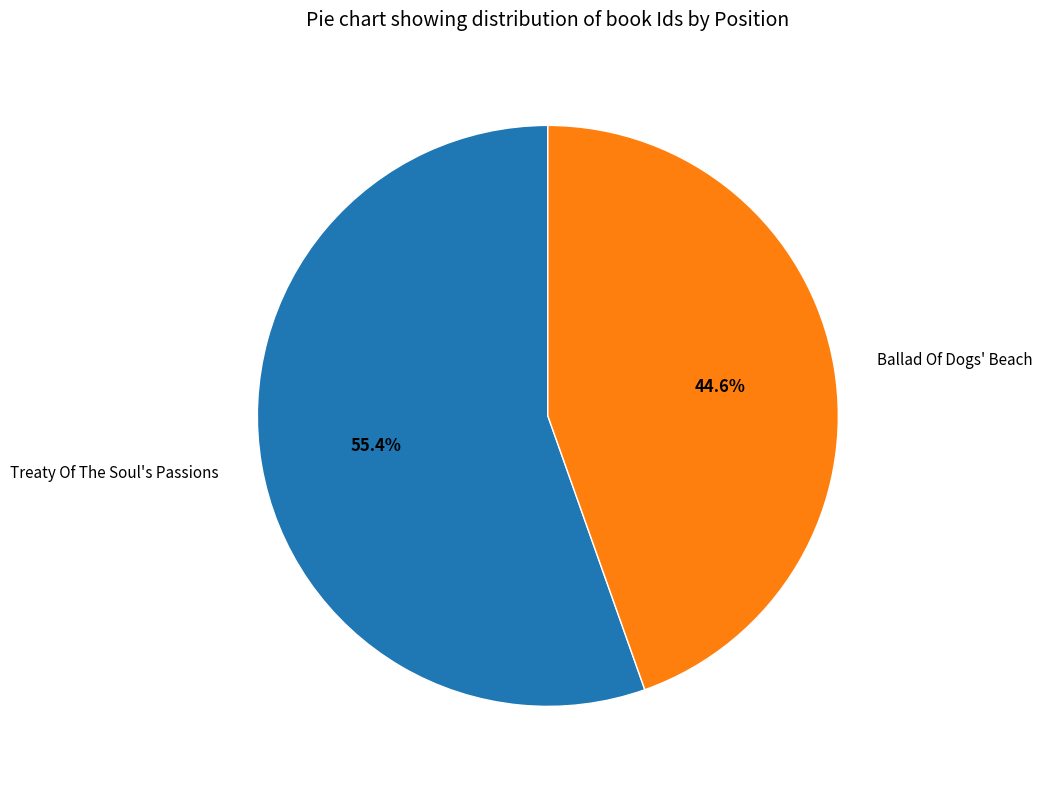

Which slice represents more than half of the pie?

Treaty Of The Soul's Passions